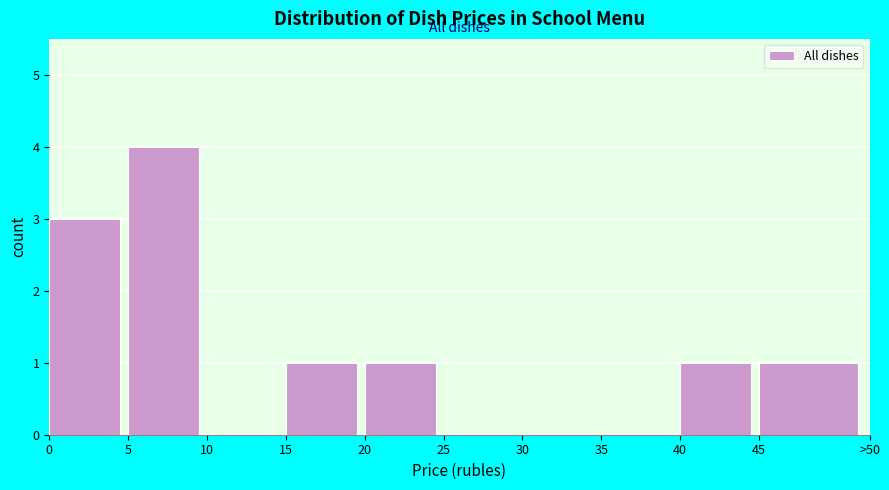

Reading left to right, extract all data points from this chart.

0=3	5=4	10=0	15=1	20=1	25=0	30=0	35=0	40=1	45=1